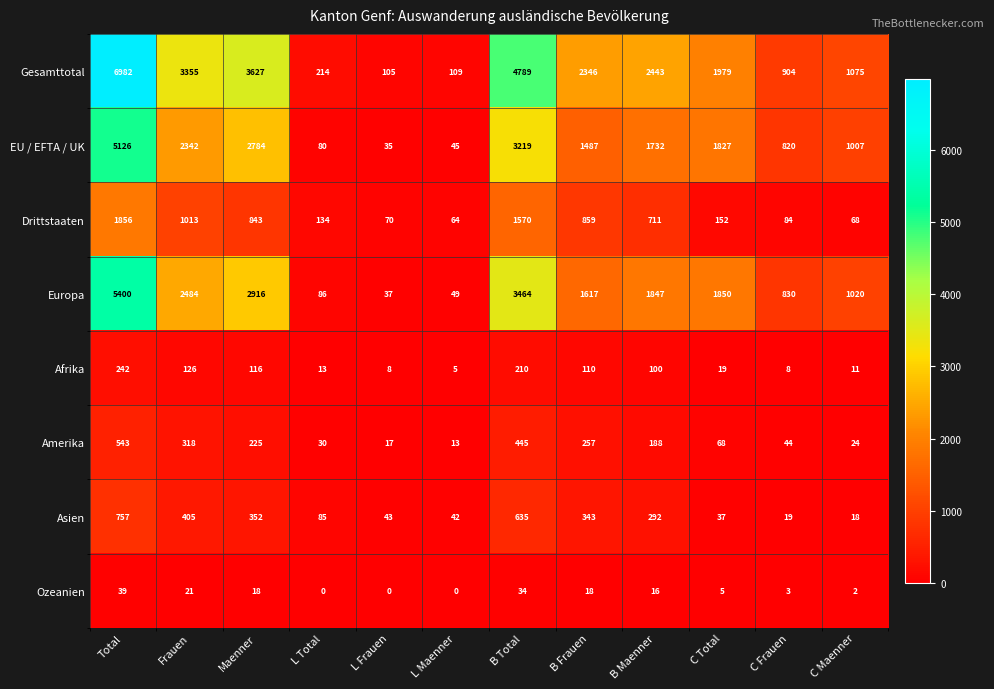

The value of Amerika at B Frauen is 257. True or false?

True